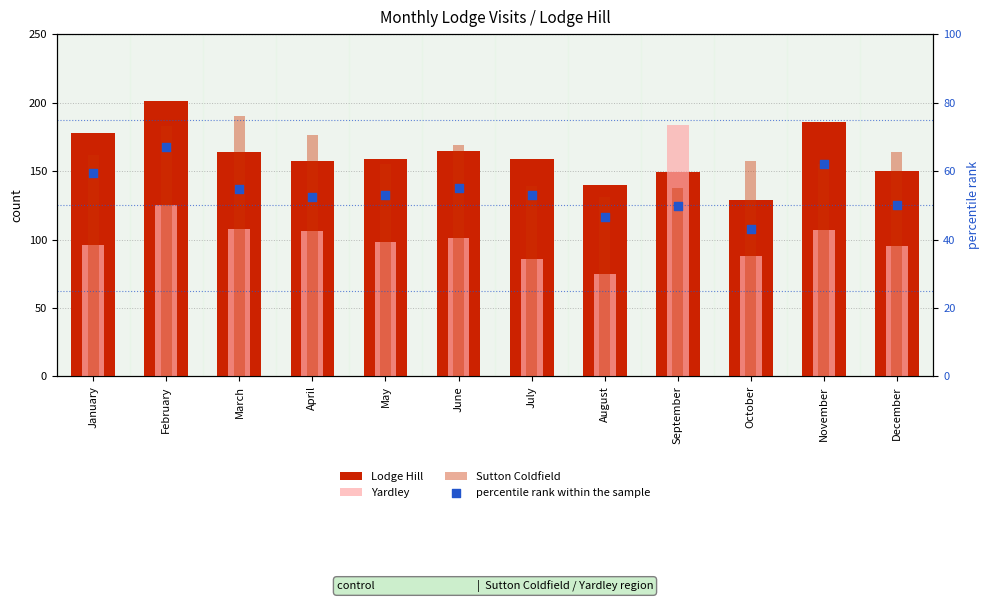

Which series has the largest Y range (max minus min)?

Yardley